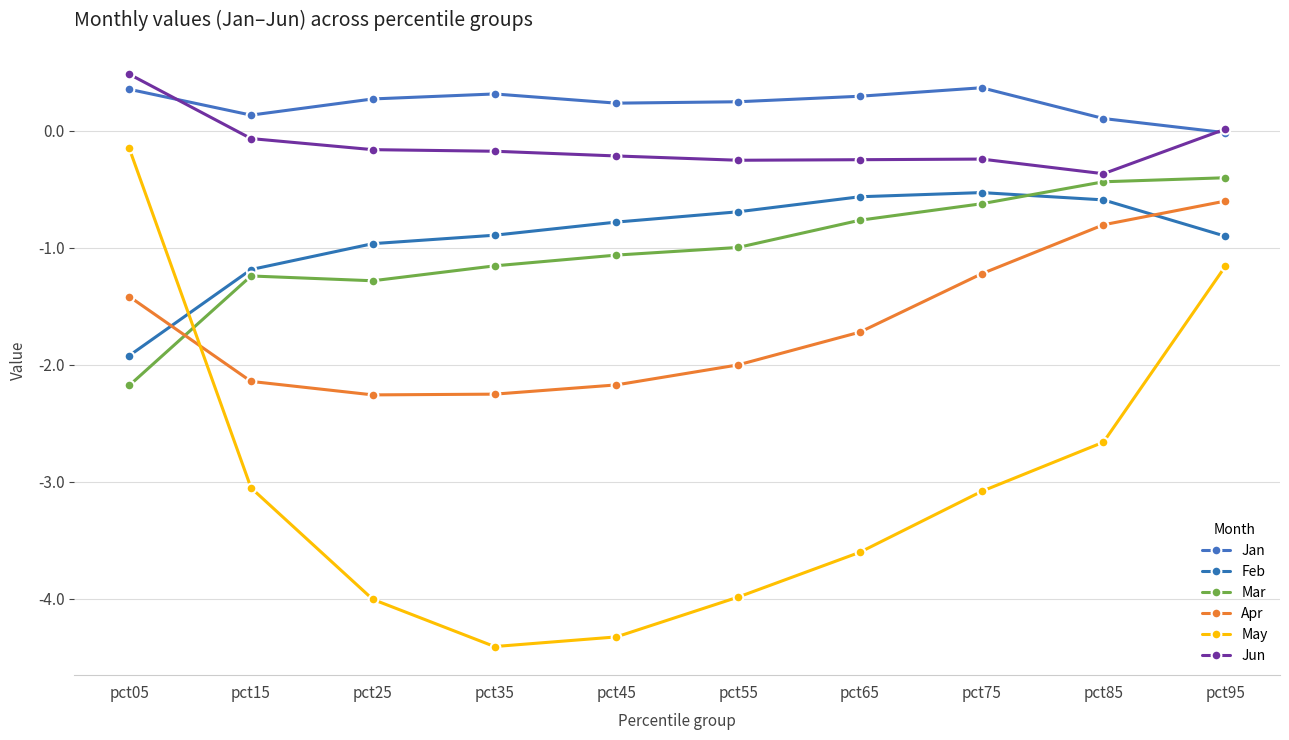

Is this an area chart (filled region under the line)?

No